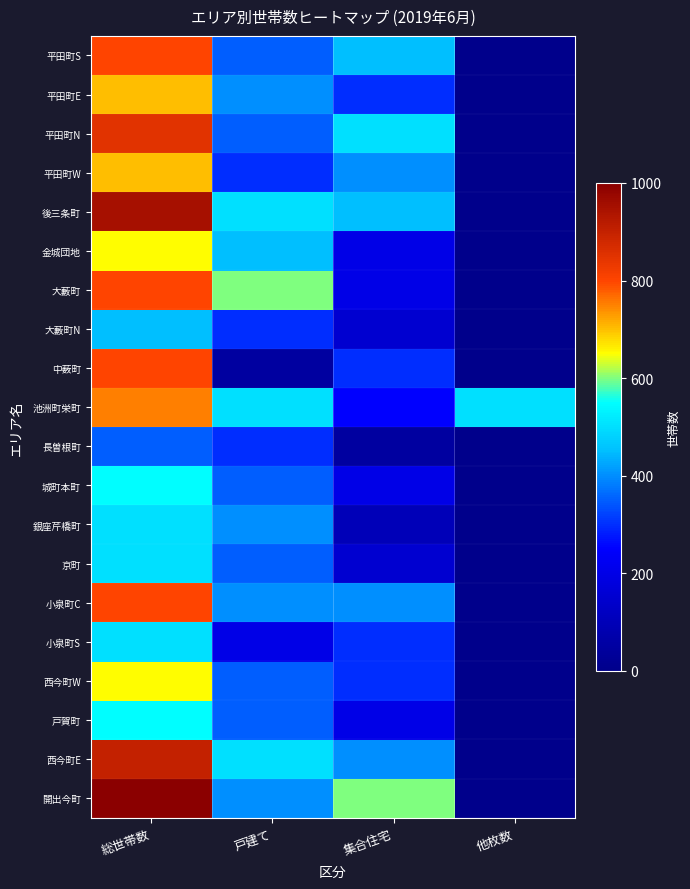

Reading left to right, transcribe all the data shown in this chart.

平田町S: 総世帯数=800	戸建て=350	集合住宅=450	他枚数=0
平田町E: 総世帯数=700	戸建て=400	集合住宅=300	他枚数=0
平田町N: 総世帯数=850	戸建て=350	集合住宅=500	他枚数=0
平田町W: 総世帯数=700	戸建て=300	集合住宅=400	他枚数=0
後三条町: 総世帯数=950	戸建て=500	集合住宅=450	他枚数=0
金城団地: 総世帯数=650	戸建て=450	集合住宅=200	他枚数=0
大藪町: 総世帯数=800	戸建て=600	集合住宅=200	他枚数=0
大藪町N: 総世帯数=450	戸建て=300	集合住宅=150	他枚数=0
中薮町: 総世帯数=800	戸建て=50	集合住宅=300	他枚数=0
池洲町栄町: 総世帯数=750	戸建て=500	集合住宅=250	他枚数=500
長曽根町: 総世帯数=350	戸建て=300	集合住宅=50	他枚数=0
城町本町: 総世帯数=550	戸建て=350	集合住宅=200	他枚数=0
銀座芹橋町: 総世帯数=500	戸建て=400	集合住宅=100	他枚数=0
京町: 総世帯数=500	戸建て=350	集合住宅=150	他枚数=0
小泉町C: 総世帯数=800	戸建て=400	集合住宅=400	他枚数=0
小泉町S: 総世帯数=500	戸建て=200	集合住宅=300	他枚数=0
西今町W: 総世帯数=650	戸建て=350	集合住宅=300	他枚数=0
戸賀町: 総世帯数=550	戸建て=350	集合住宅=200	他枚数=0
西今町E: 総世帯数=900	戸建て=500	集合住宅=400	他枚数=0
開出今町: 総世帯数=1000	戸建て=400	集合住宅=600	他枚数=0